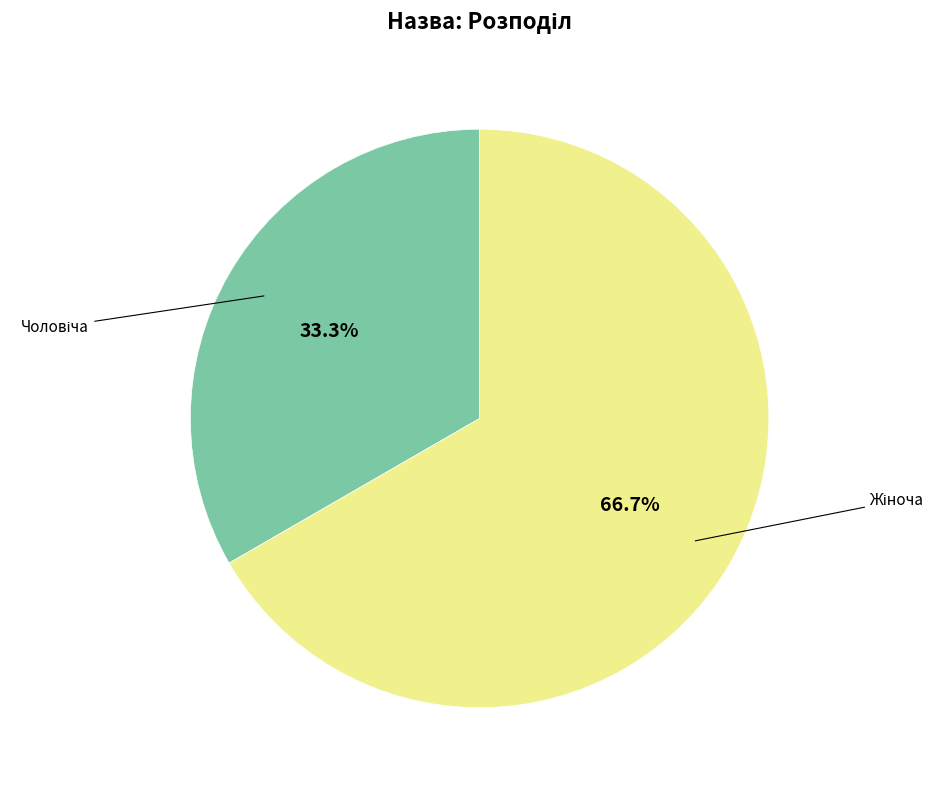

The Чоловіча slice represents 33% of the pie. True or false?

True